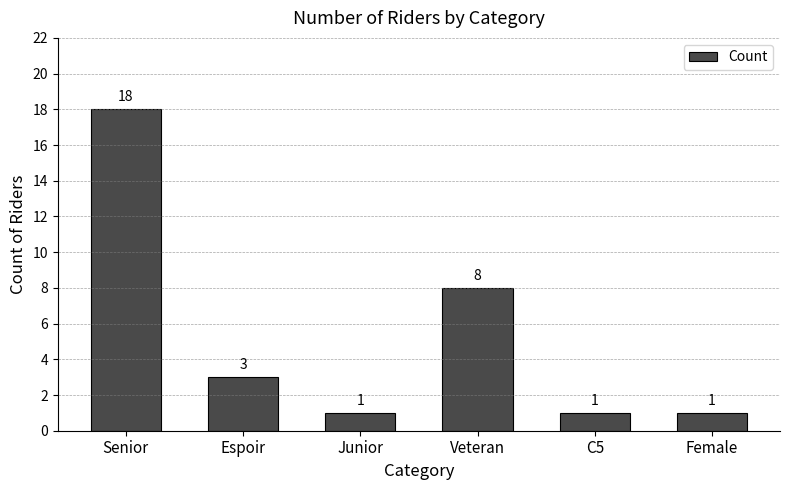

What is the difference between the values at Female and Veteran?

7